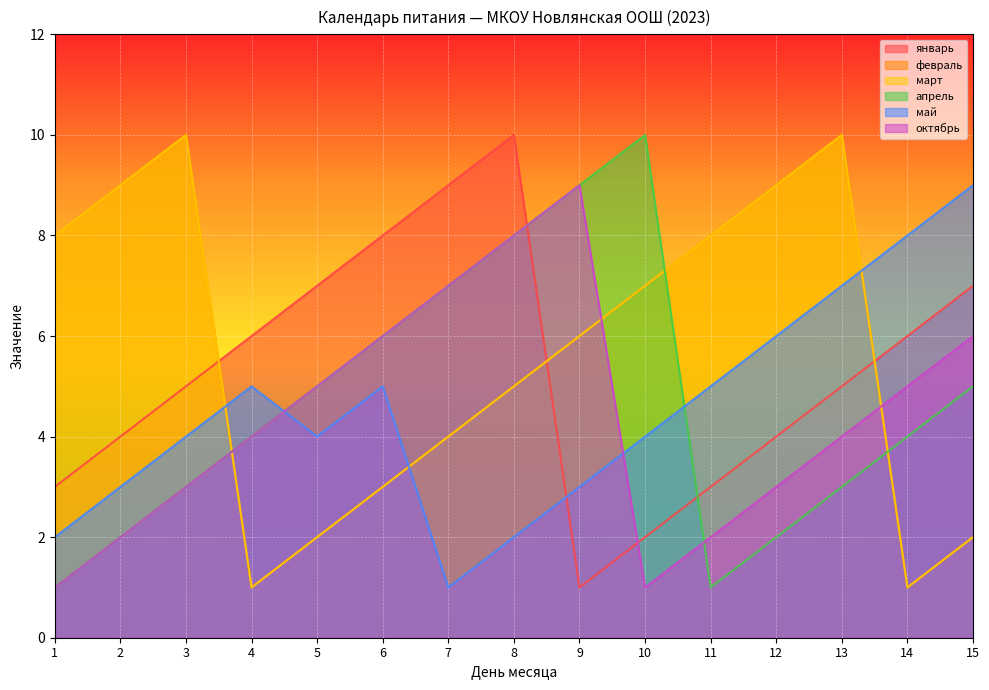

What is the sum of all март values?

85